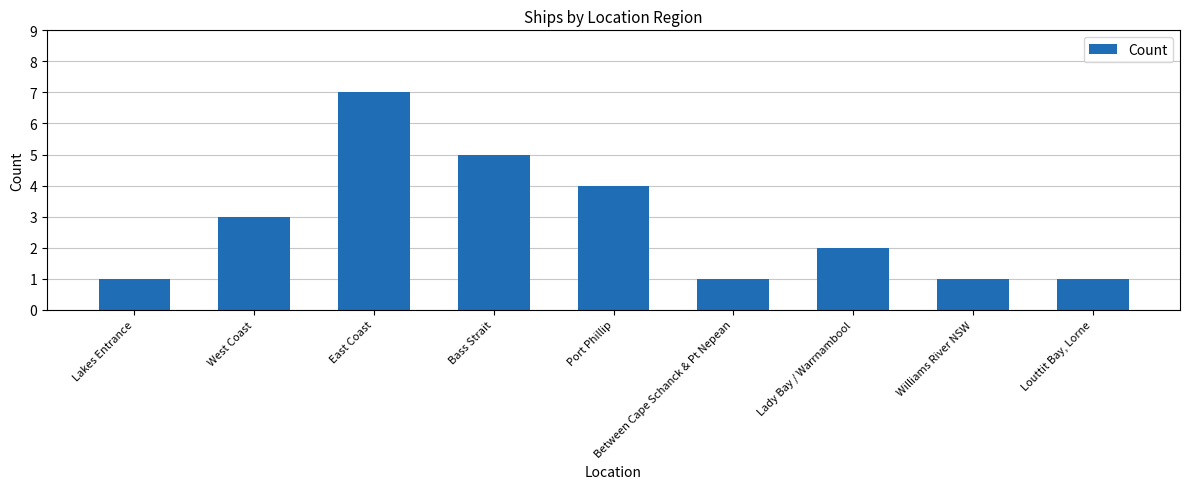

The chart shows a value of 1 at Between Cape Schanck & Pt Nepean. True or false?

True